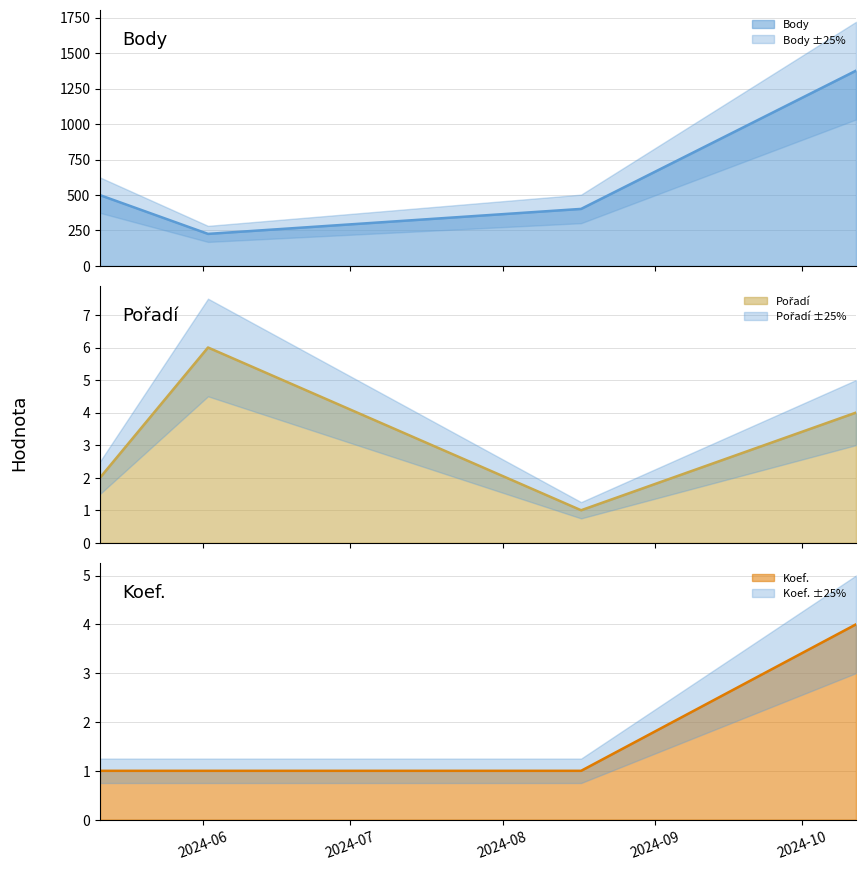

How many data points in Pořadí line are above 4?

1